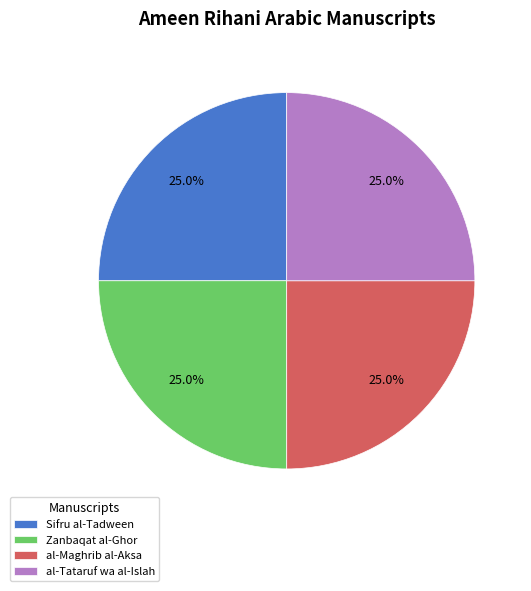

What portion of the pie excludes al-Tataruf wa al-Islah?

75.0%